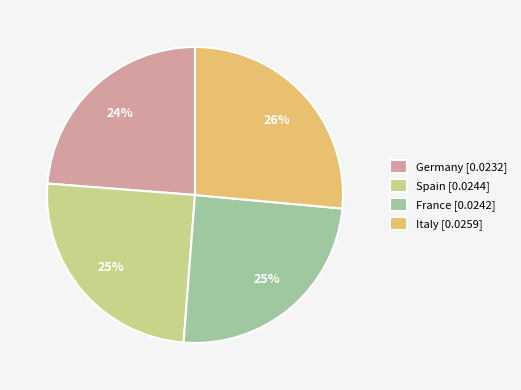

To the nearest percent, what is the average slice percentage?

25%